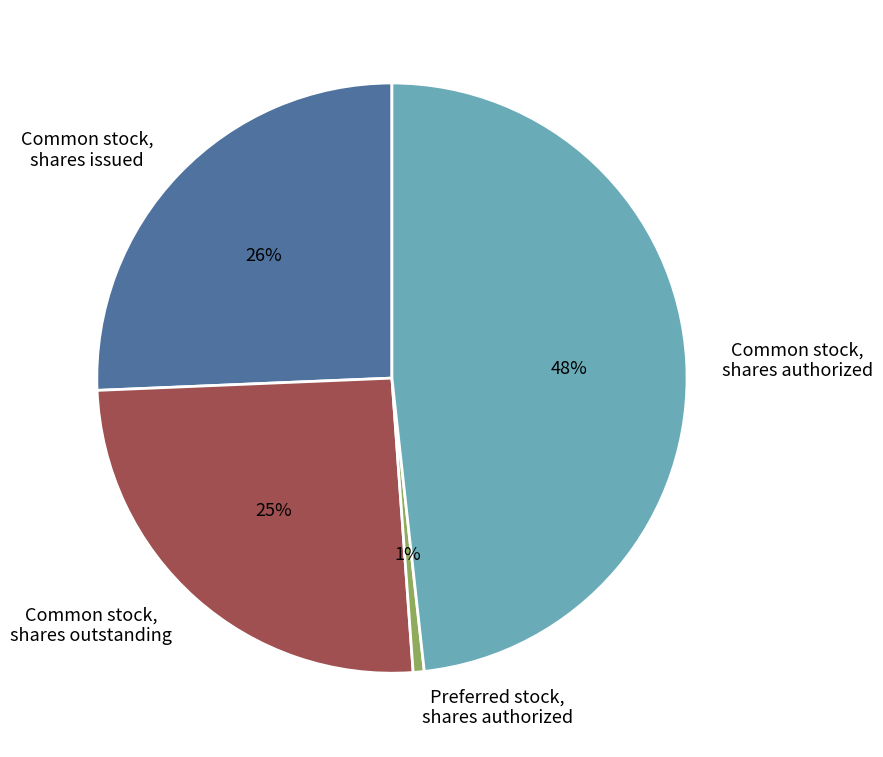

What percentage is the Common stock, shares authorized slice, to the nearest percent?

48%